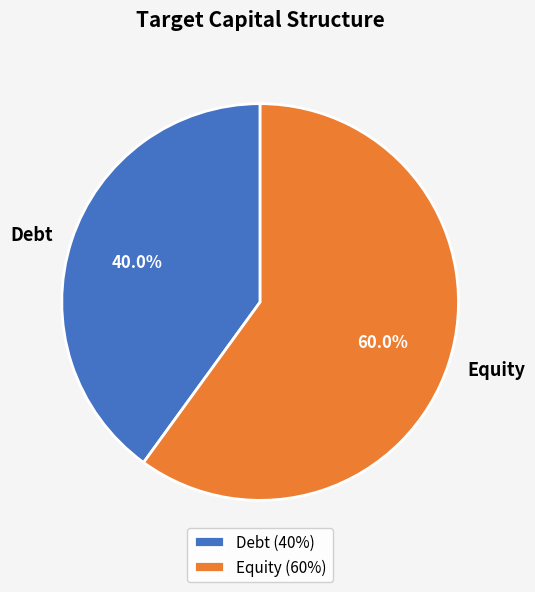

True or false: Equity accounts for 60% of the total.

True